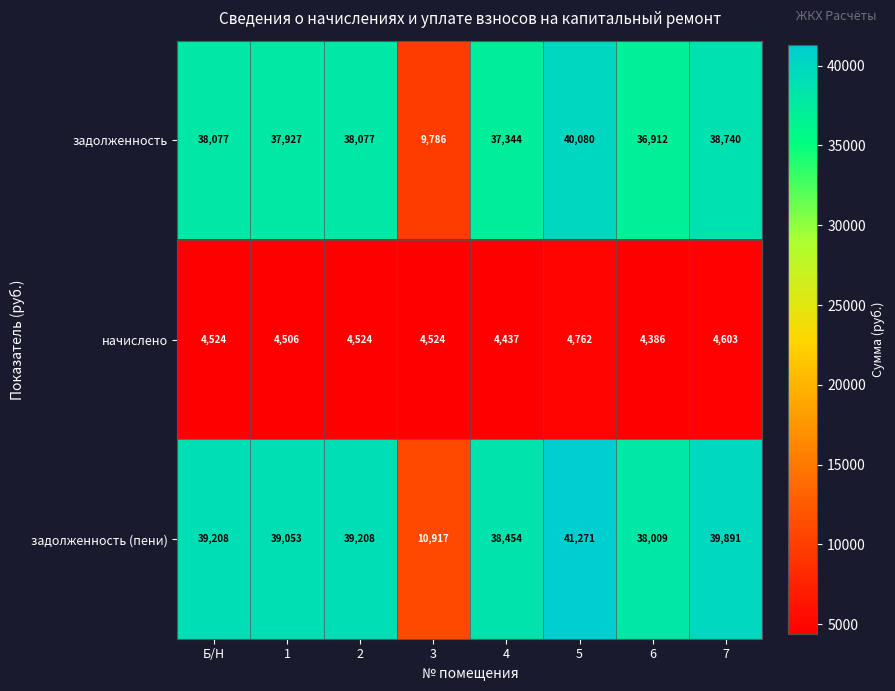

List the series in order of their peak value, lowest first.

начислено, задолженность, задолженность (пени)